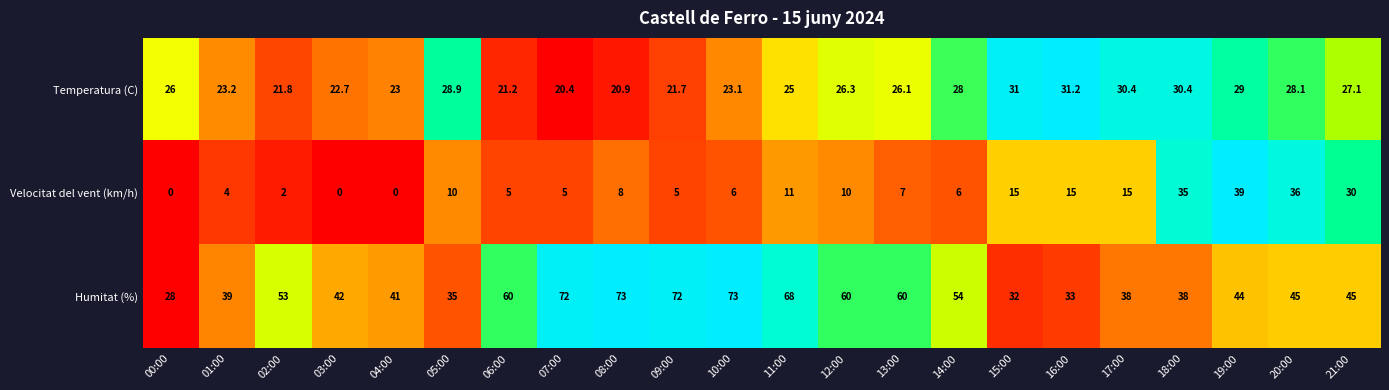

The value of Humitat (%) at 13:00 is 60.0. True or false?

True